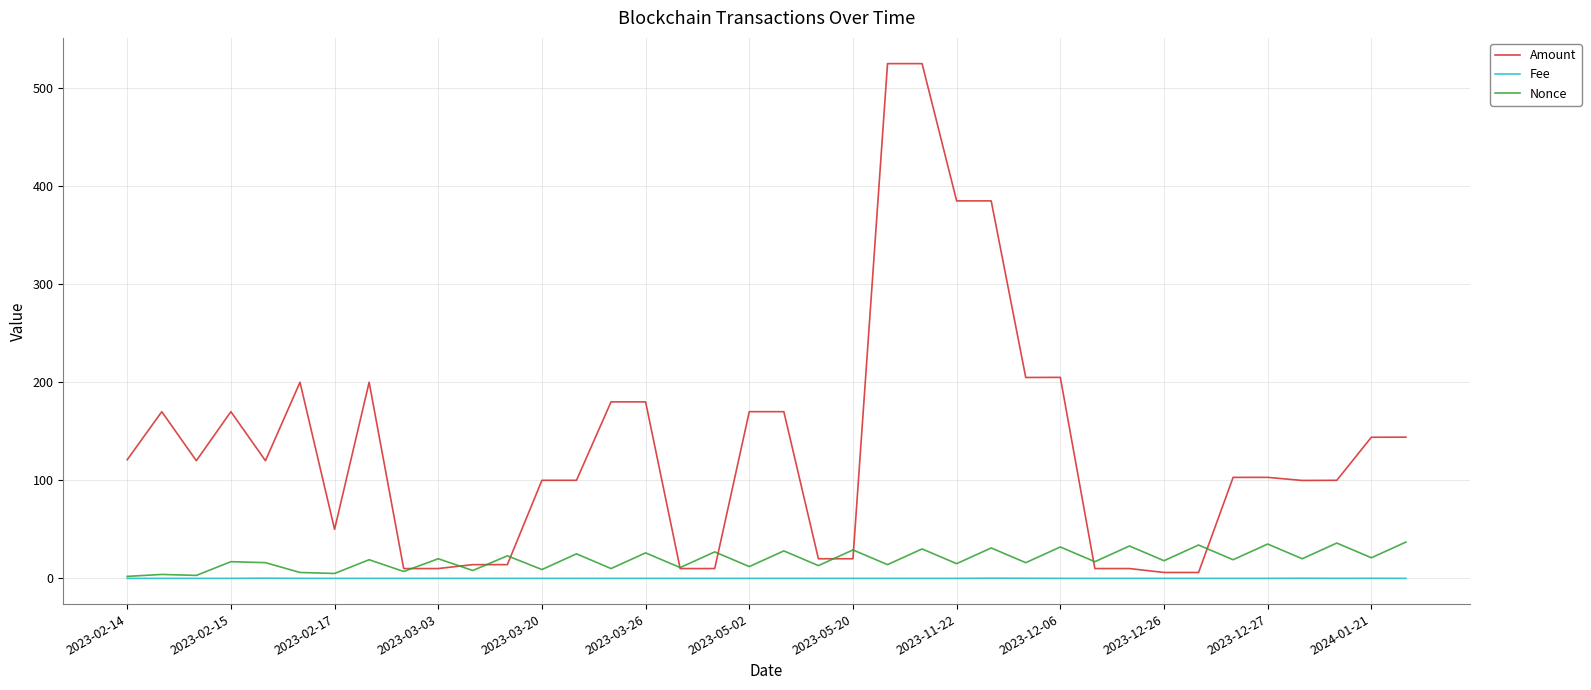

Which series has the widest spread of values?

Amount